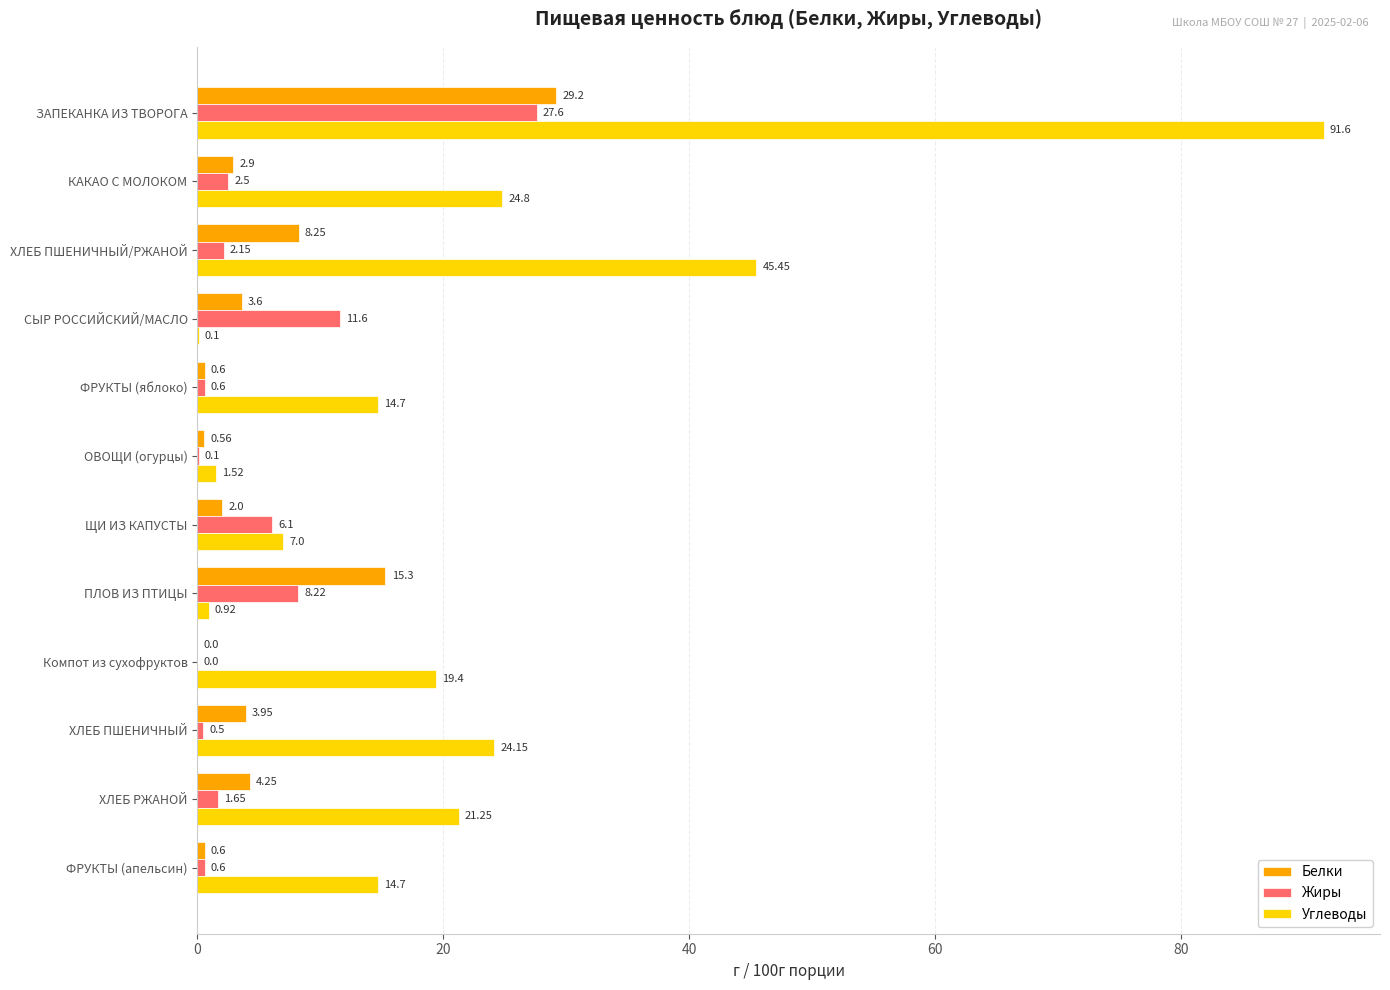

At which label is Белки closest to 14?

ПЛОВ ИЗ ПТИЦЫ